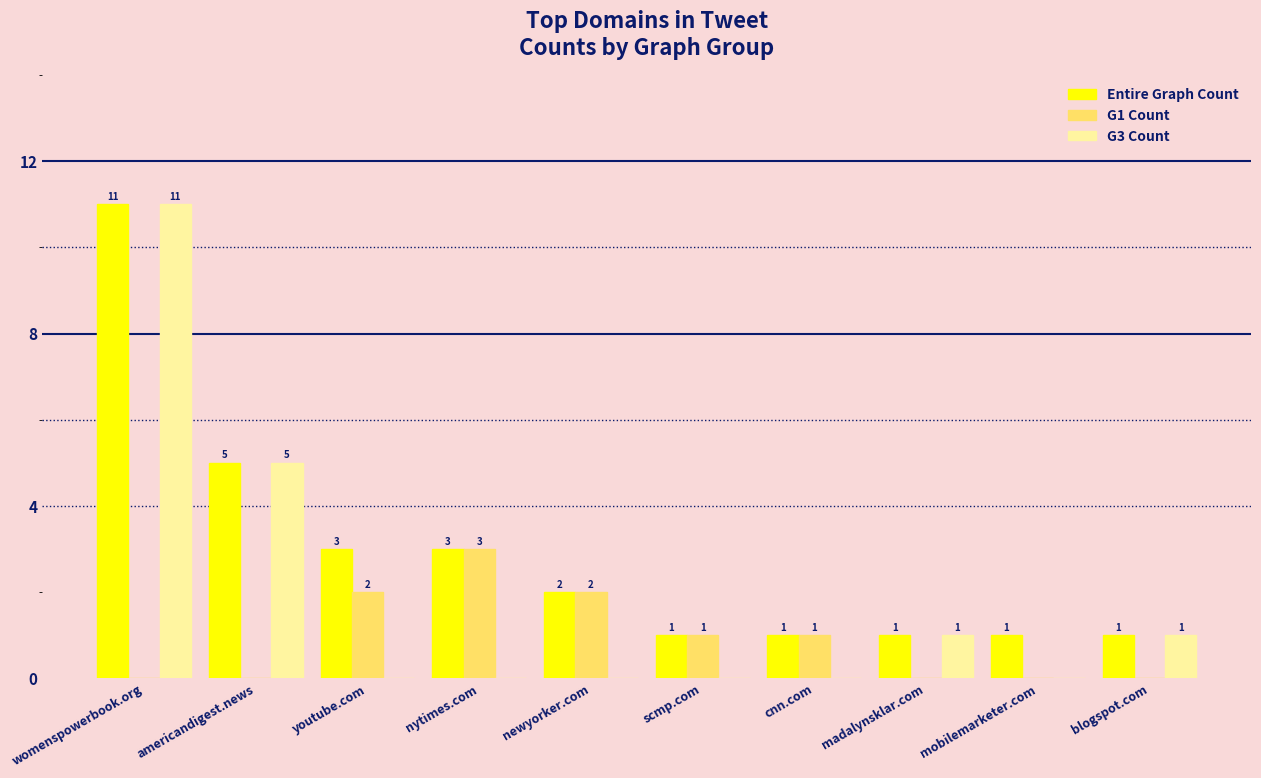

How many values in G3 Count are above zero?

4